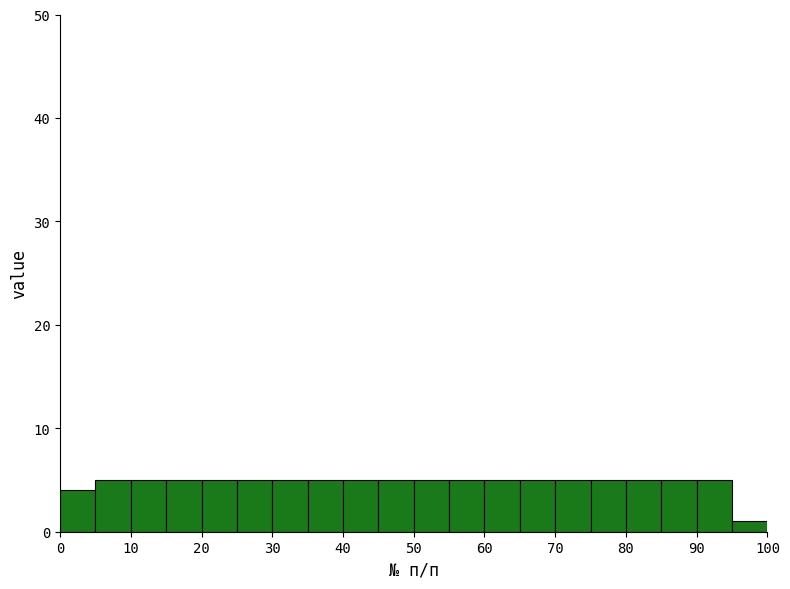

How tall is the bar that spans 75 to 80 on the x-axis? The values are not printed on the chart, so give them approximately, as read against the axis.

5